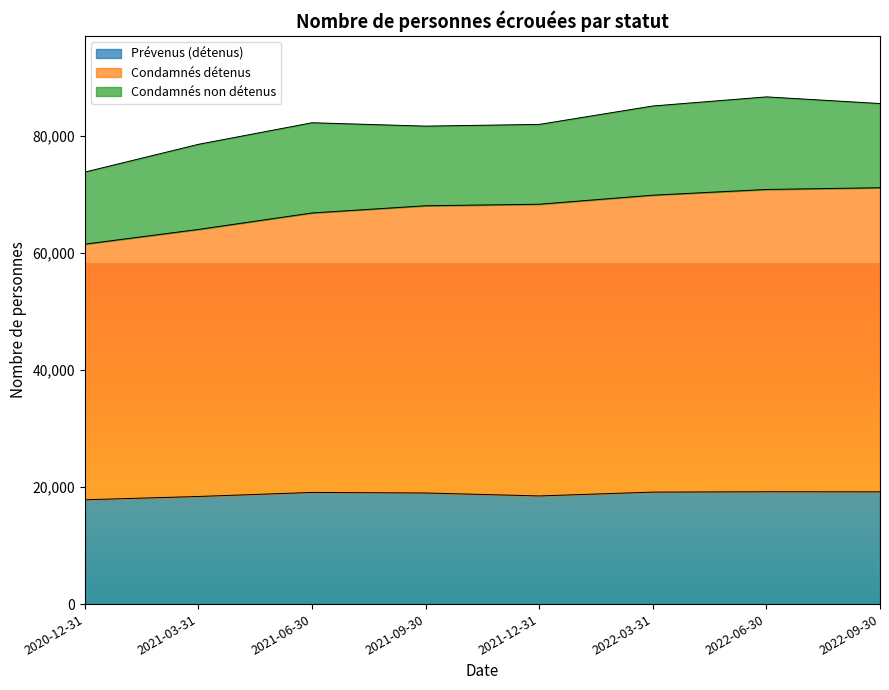

What is the approximate value of Prévenus (détenus) at 2021-12-31?

18486